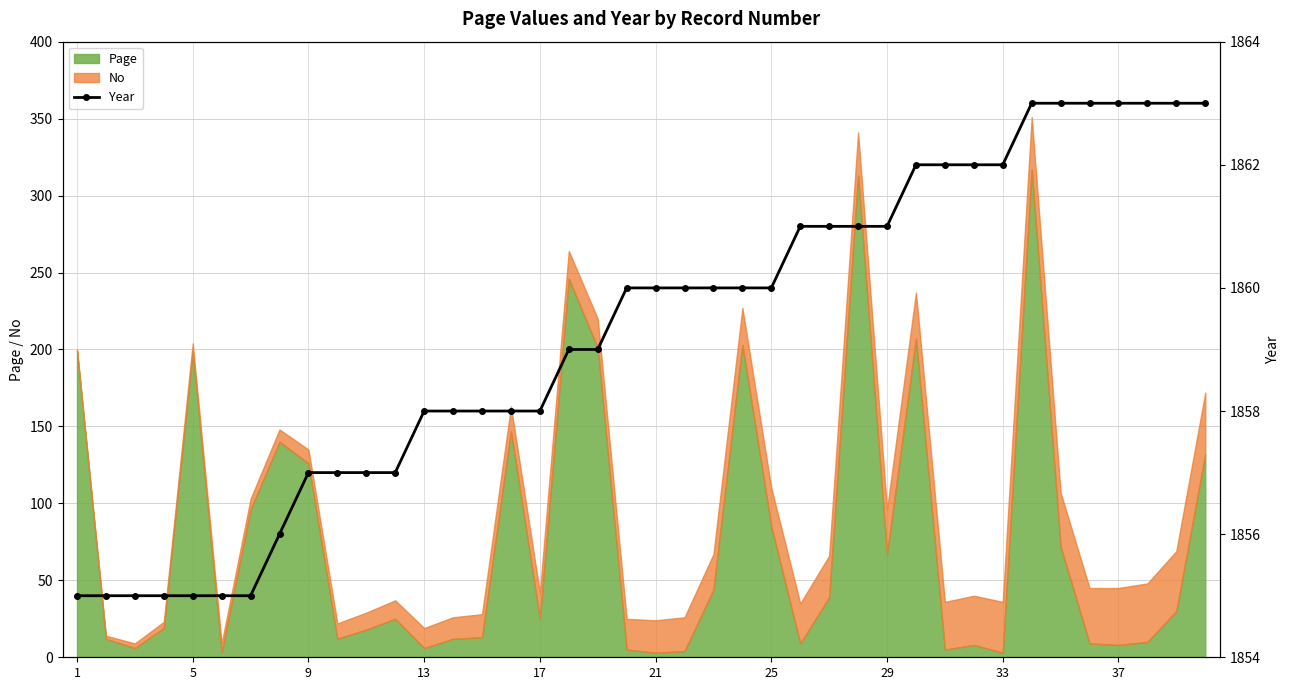

What is the smallest value displayed?

1855